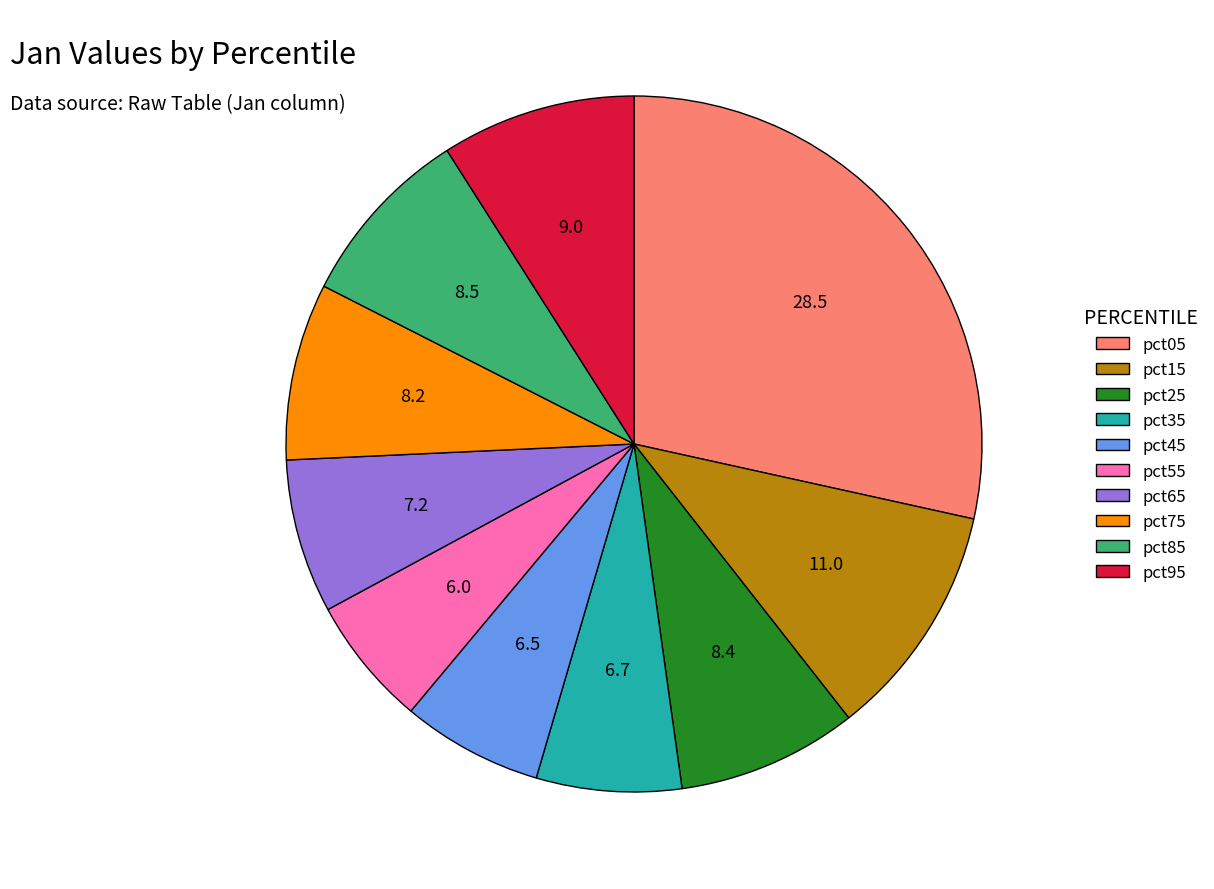

Between pct55 and pct45, which is larger?

pct45